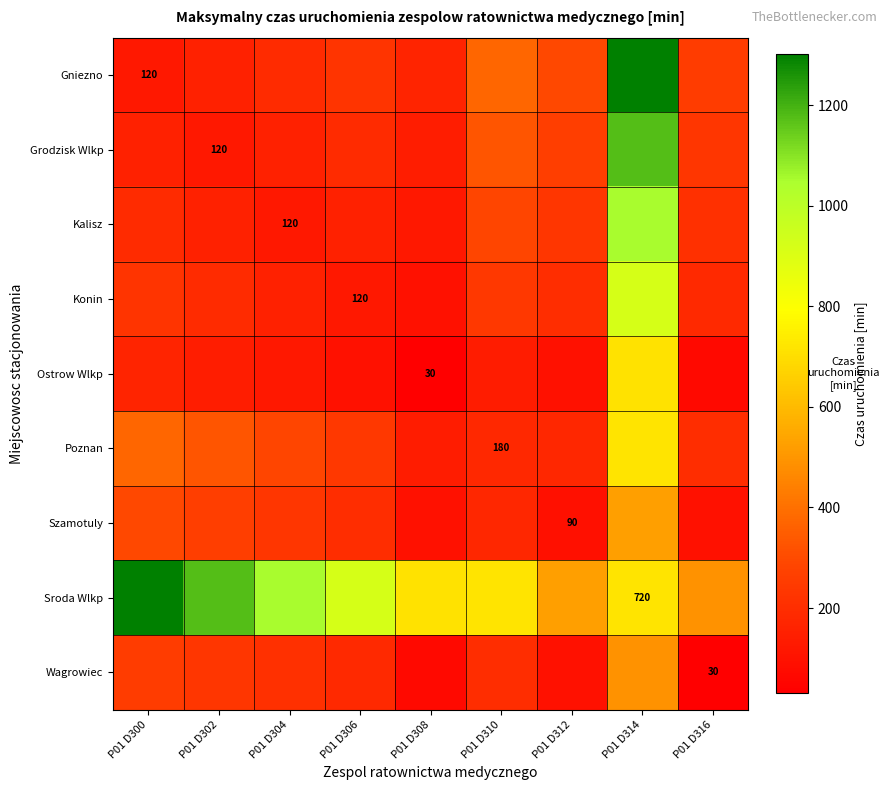

Which has a higher value, P01 D302 or P01 D306?

P01 D306